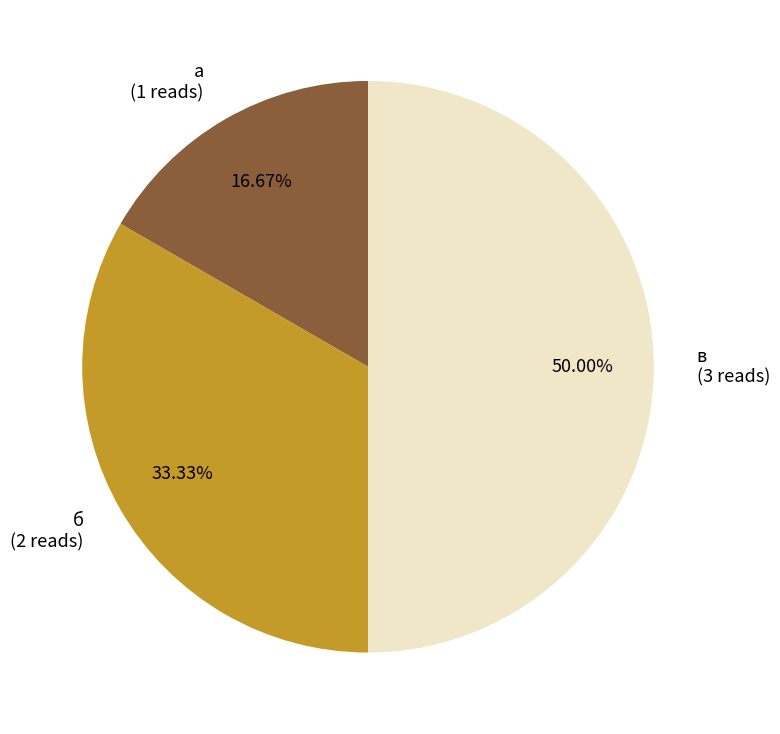

The а slice represents 10% of the pie. True or false?

False